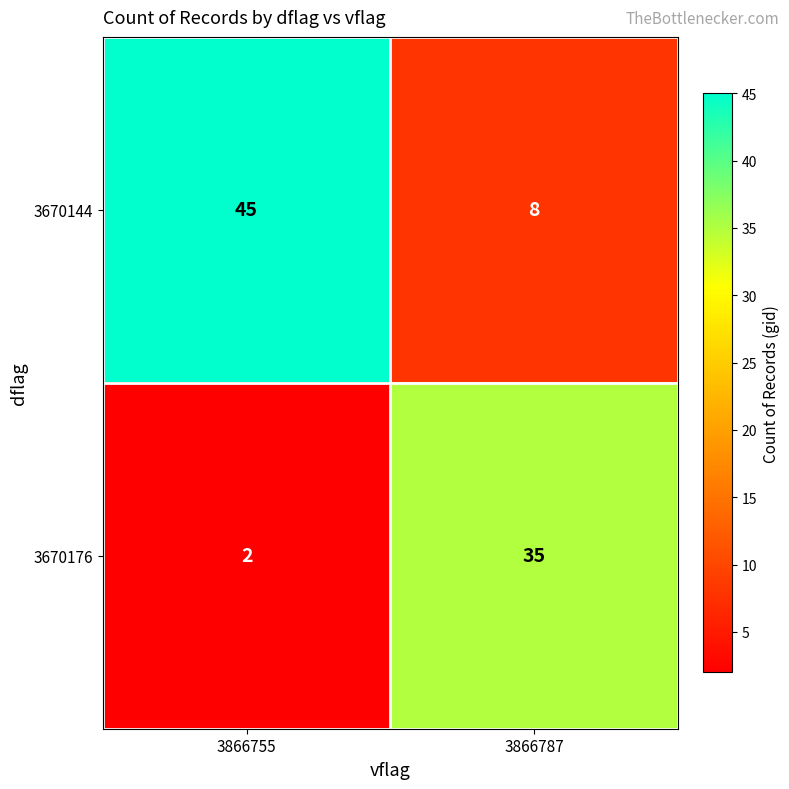

At which category does the chart reach its peak across all series?

3866755